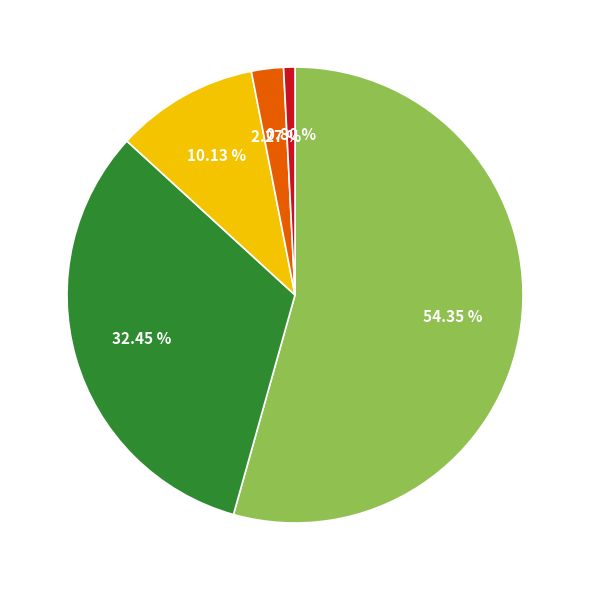

Is there any slice that represents more than half of the pie?

Yes